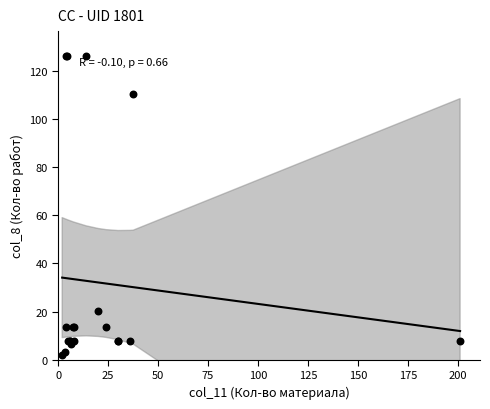

What Y value in the scatter plot is closest to 63?

20.1